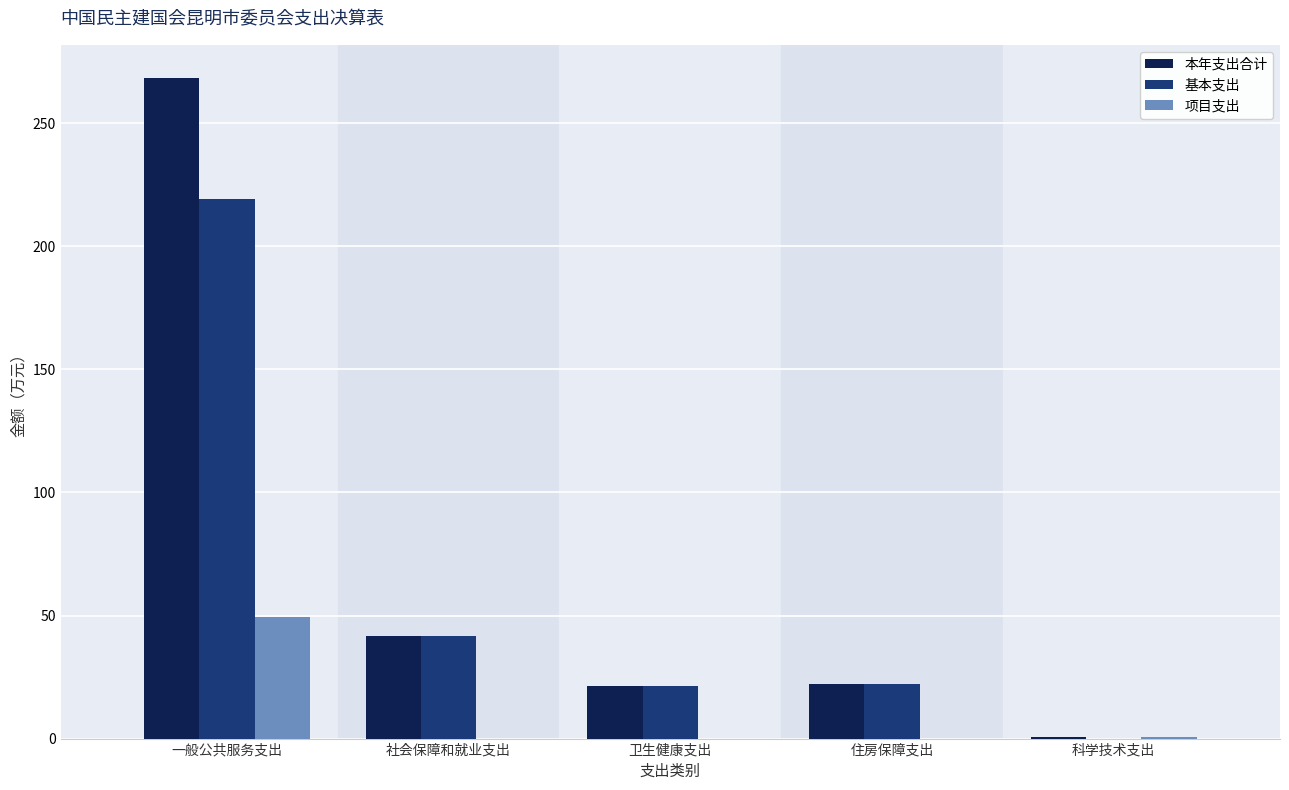

Between 一般公共服务支出 and 住房保障支出, which series saw the biggest shift?

本年支出合计